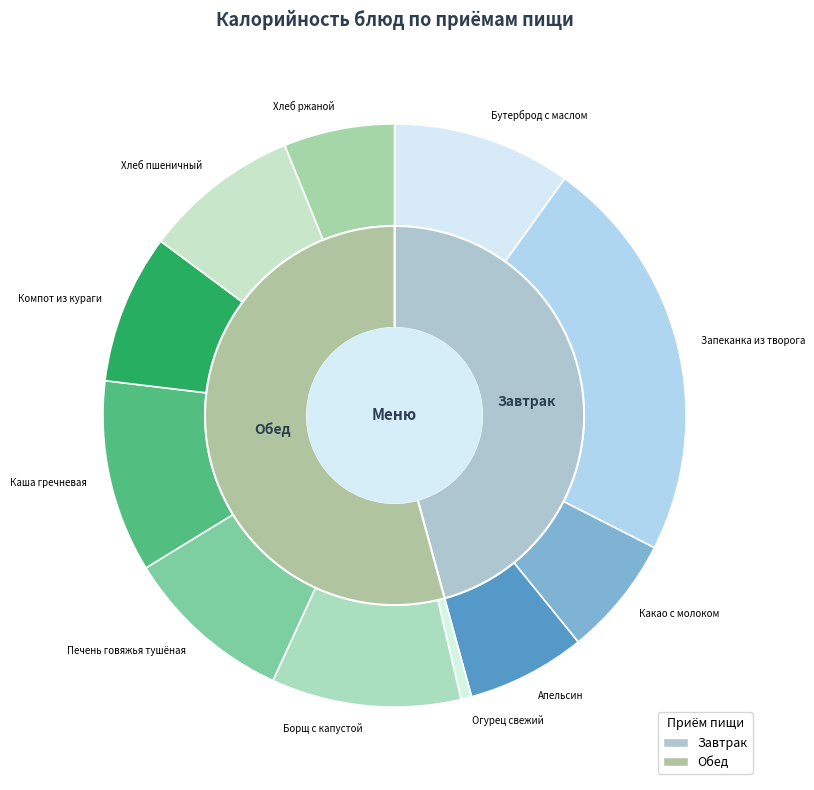

Rank the categories by value from highest to lowest.

Запеканка из творога, Каша гречневая, Борщ с капустой, Бутерброд с маслом, Печень говяжья тушёная, Хлеб пшеничный, Компот из кураги, Какао с молоком, Апельсин, Хлеб ржаной, Огурец свежий